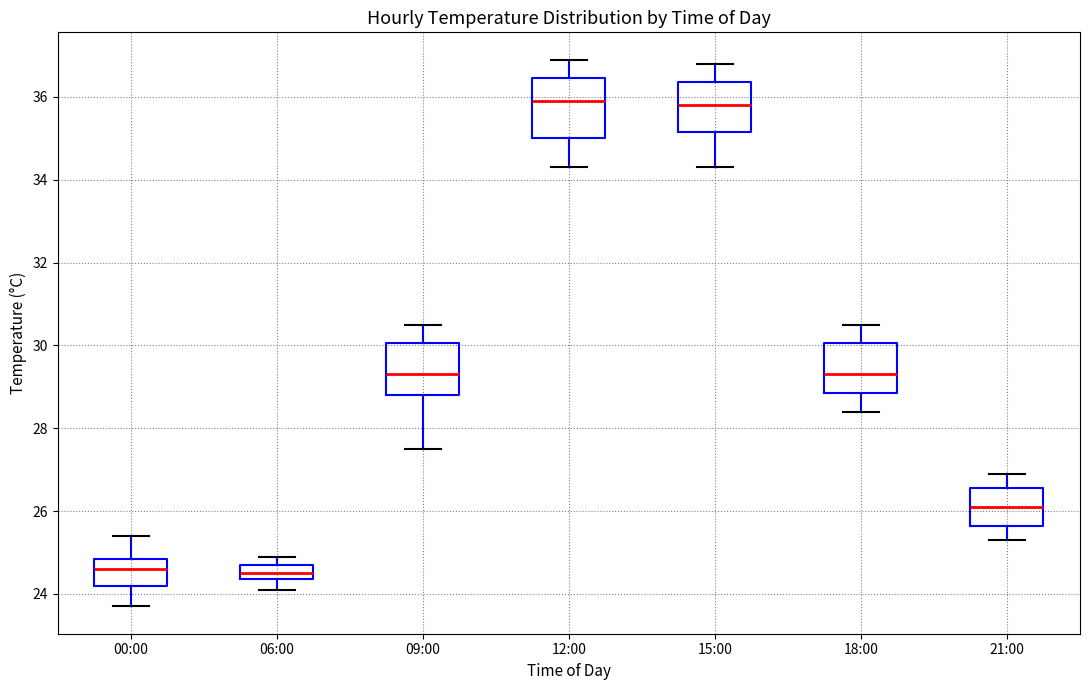

Reading left to right, transcribe this box plot: for each box, give where its median line is, the range the box spans, and where its two whiskers end, as read against the y-axis. The values are not printed on the chart, so give them approximately, as read against the axis.

00:00: median 24.6, box 24.2 to 24.8, whiskers 23.8 to 25.4
06:00: median 24.6, box 24.4 to 24.8, whiskers 24.2 to 25.0
09:00: median 29.4, box 28.8 to 30.0, whiskers 27.6 to 30.6
12:00: median 36.0, box 35.0 to 36.4, whiskers 34.4 to 37.0
15:00: median 35.8, box 35.2 to 36.4, whiskers 34.4 to 36.8
18:00: median 29.4, box 28.8 to 30.0, whiskers 28.4 to 30.6
21:00: median 26.2, box 25.6 to 26.6, whiskers 25.4 to 27.0